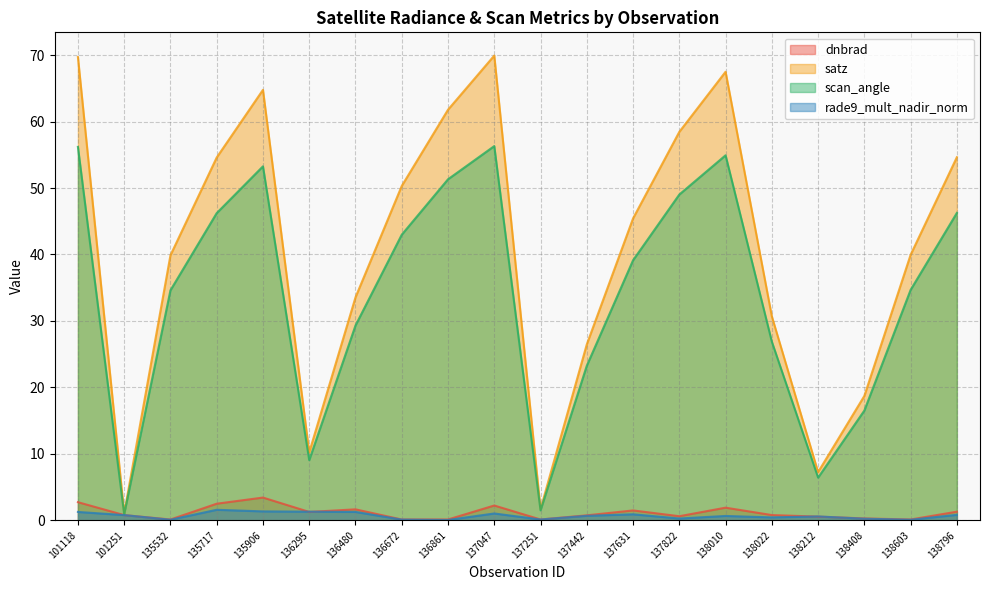

Which series changed the most between 137251 and 137822?

satz